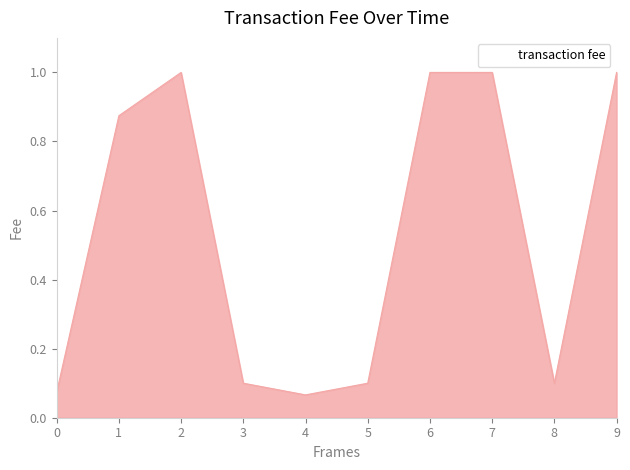

Is it true that the value at 6 is 1.0?

True